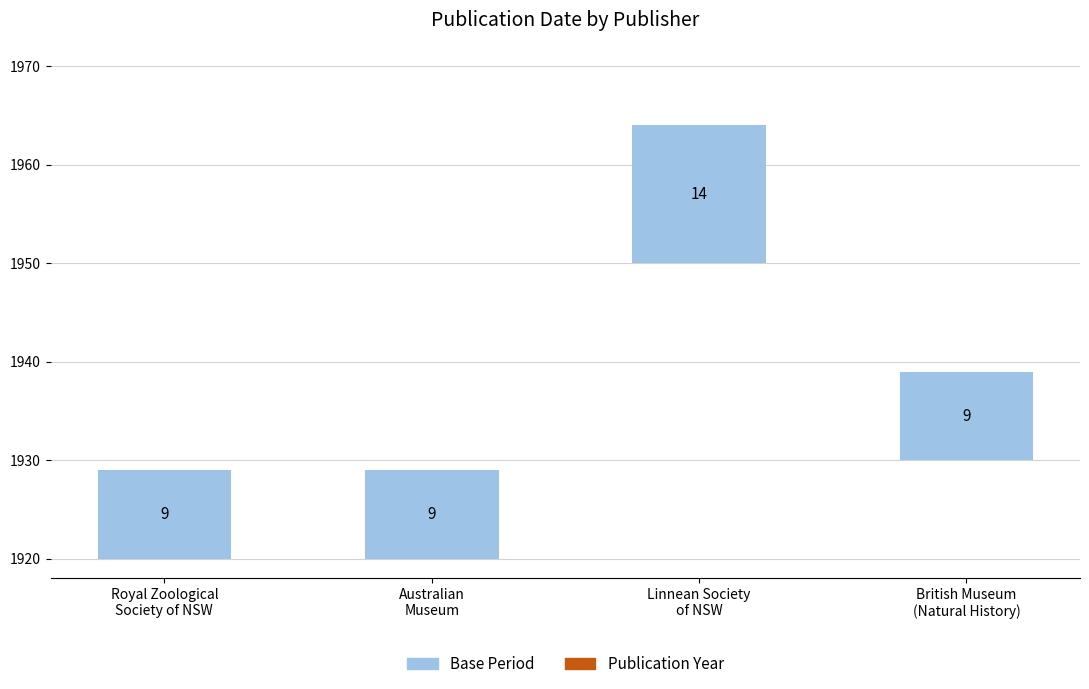

How many values in the Base Year series exceed 9?

1